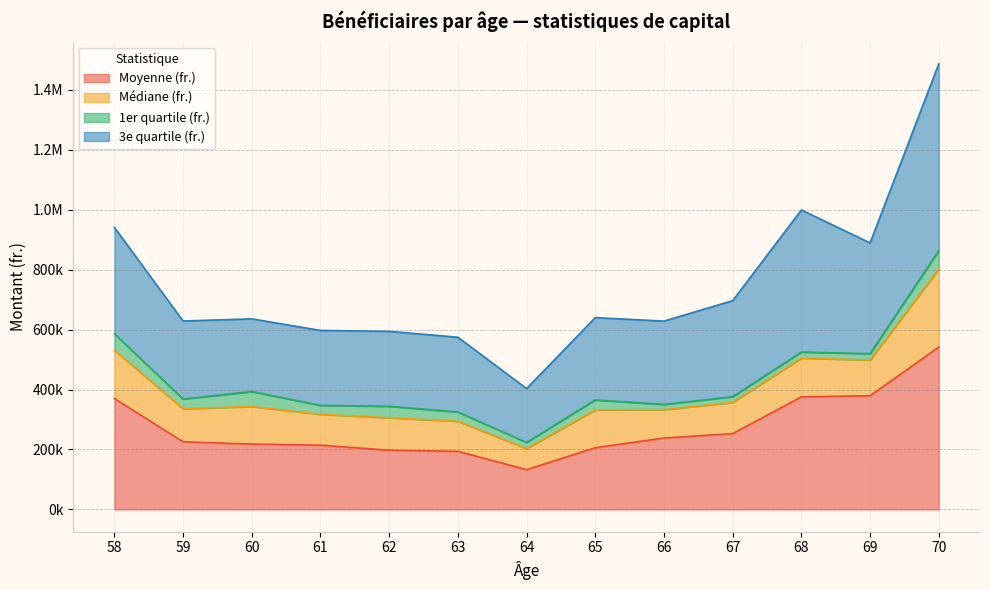

Which series changed the most between 64 and 67?

3e quartile (fr.)